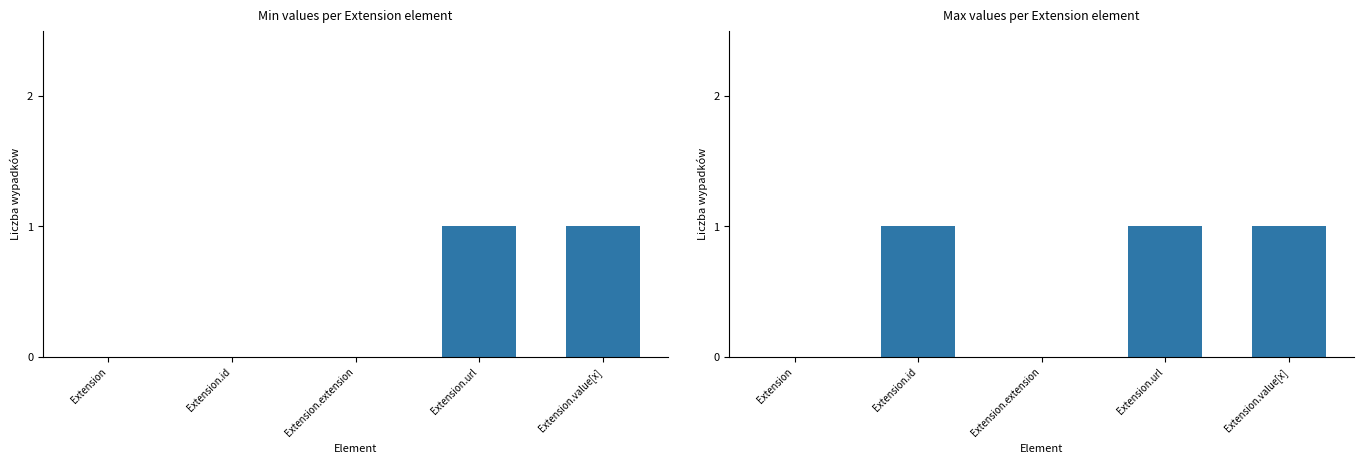

Does the chart contain any negative values?

No